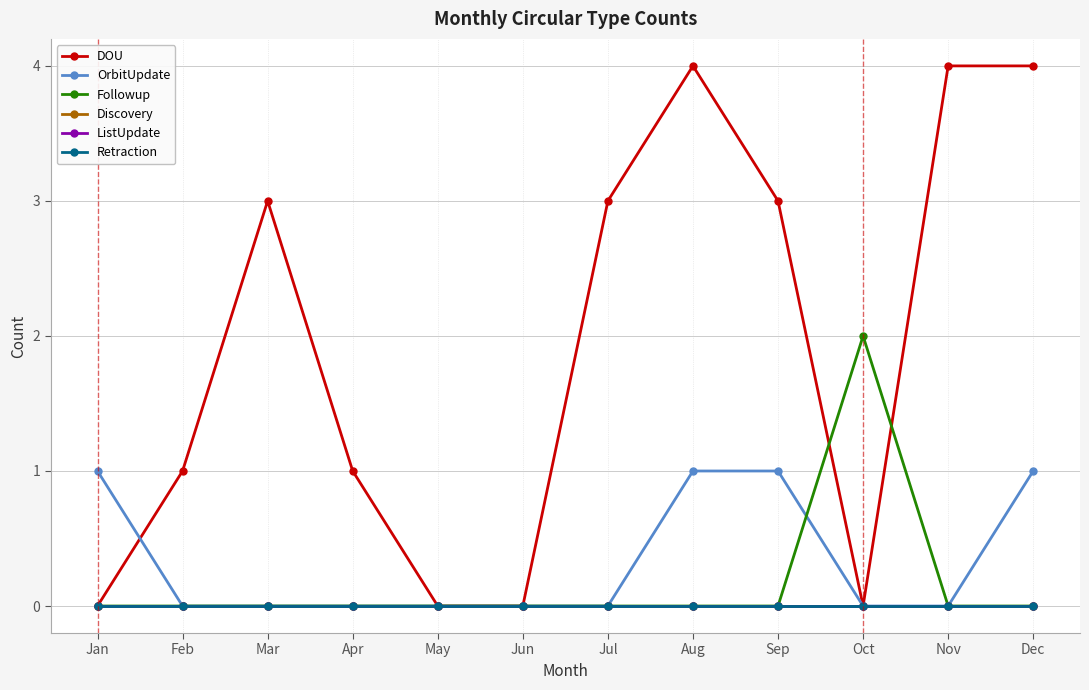

Is this an area chart (filled region under the line)?

No